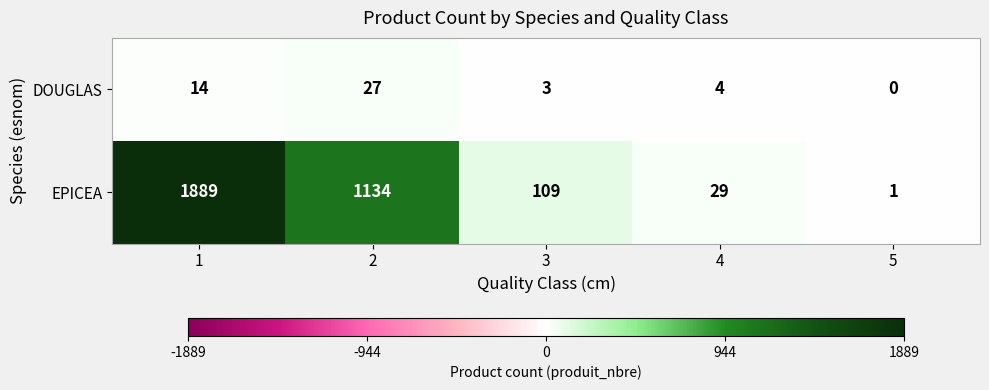

Which category has the highest value across all series?

1